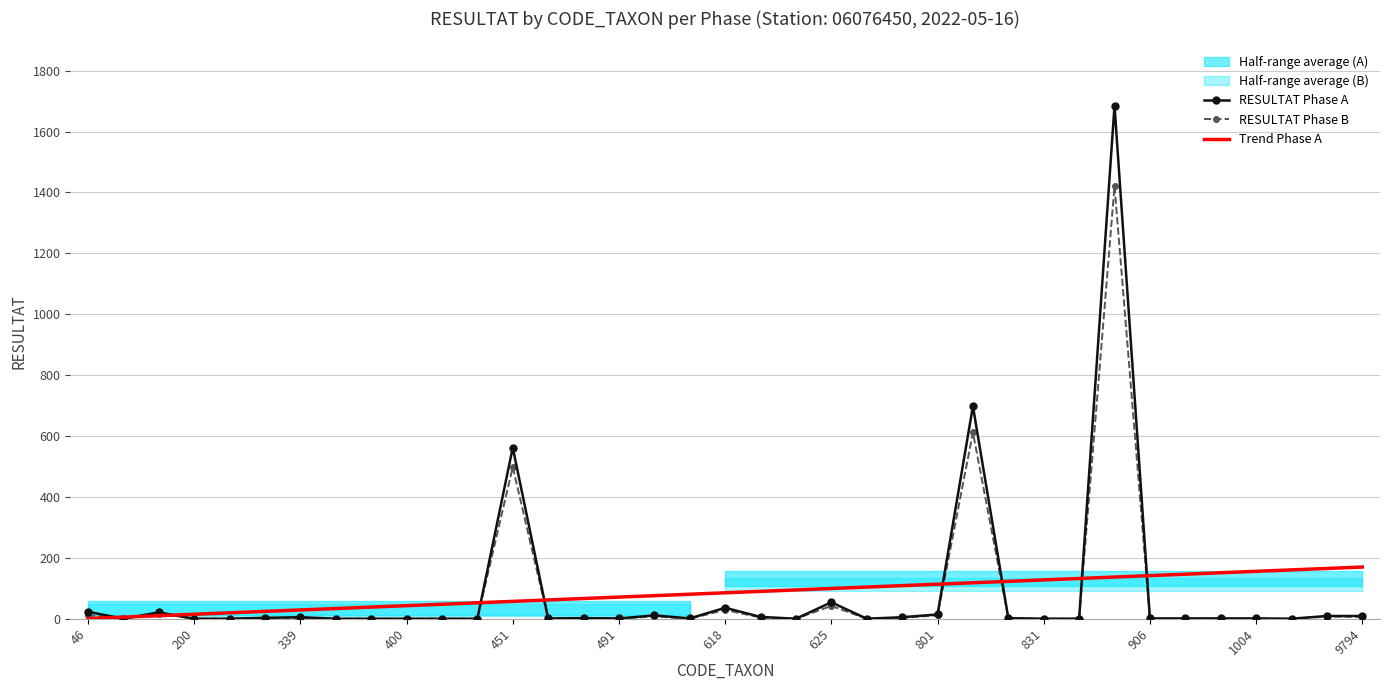

True or false: RESULTAT Phase B has a value of 0.0 at 831.

True